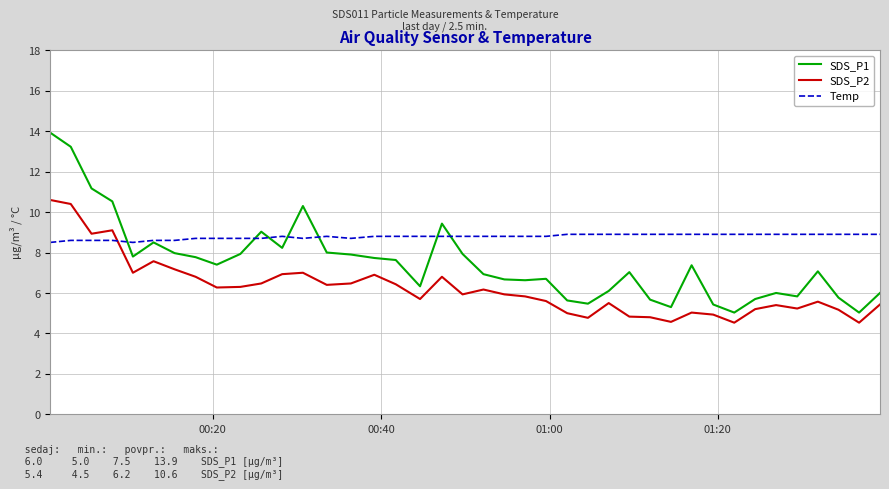

Does the chart display data point markers on the line(s)?

No